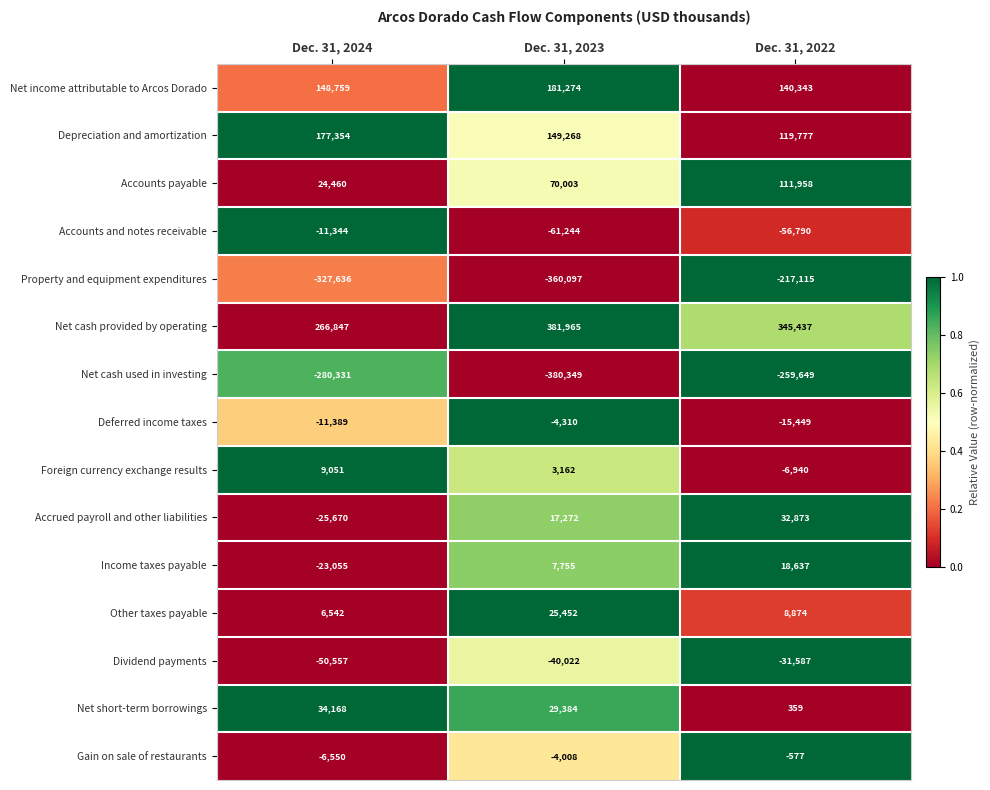

At which label does Property and equipment expenditures first exceed -327636?

Dec. 31, 2022